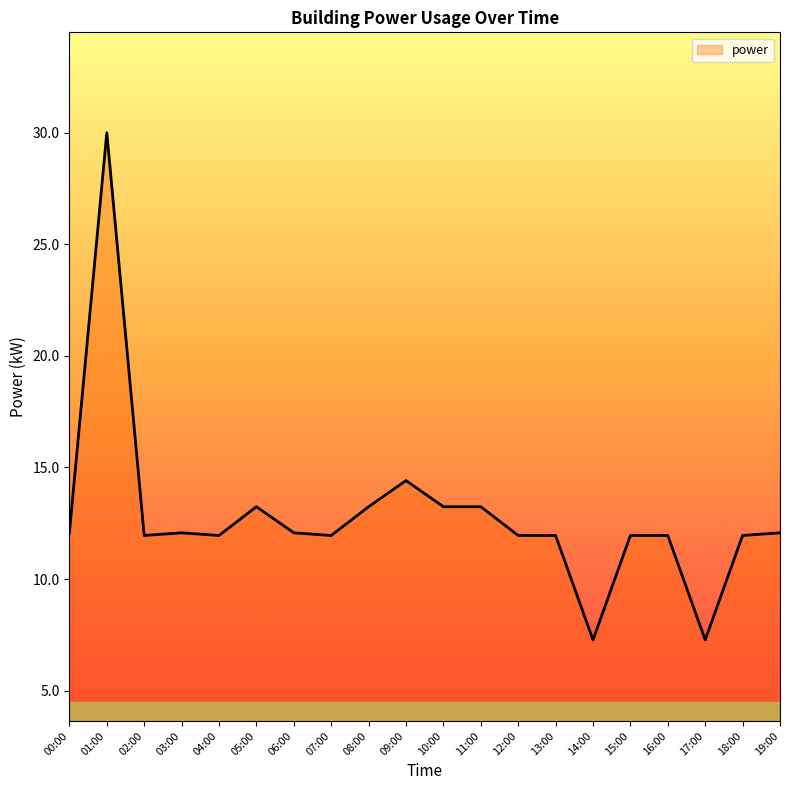

What is the average value?

12.8